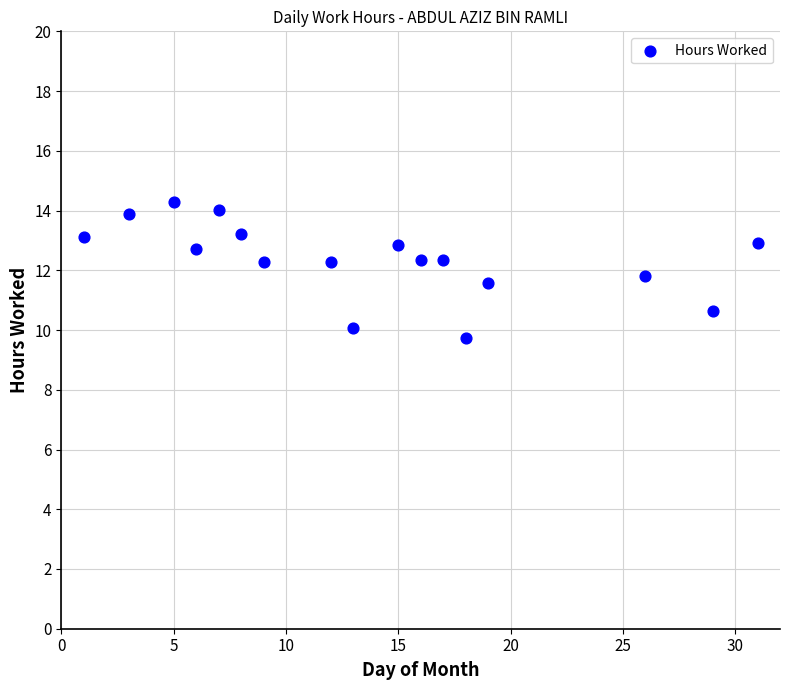

What is the range of X values (max minus min)?

30.0